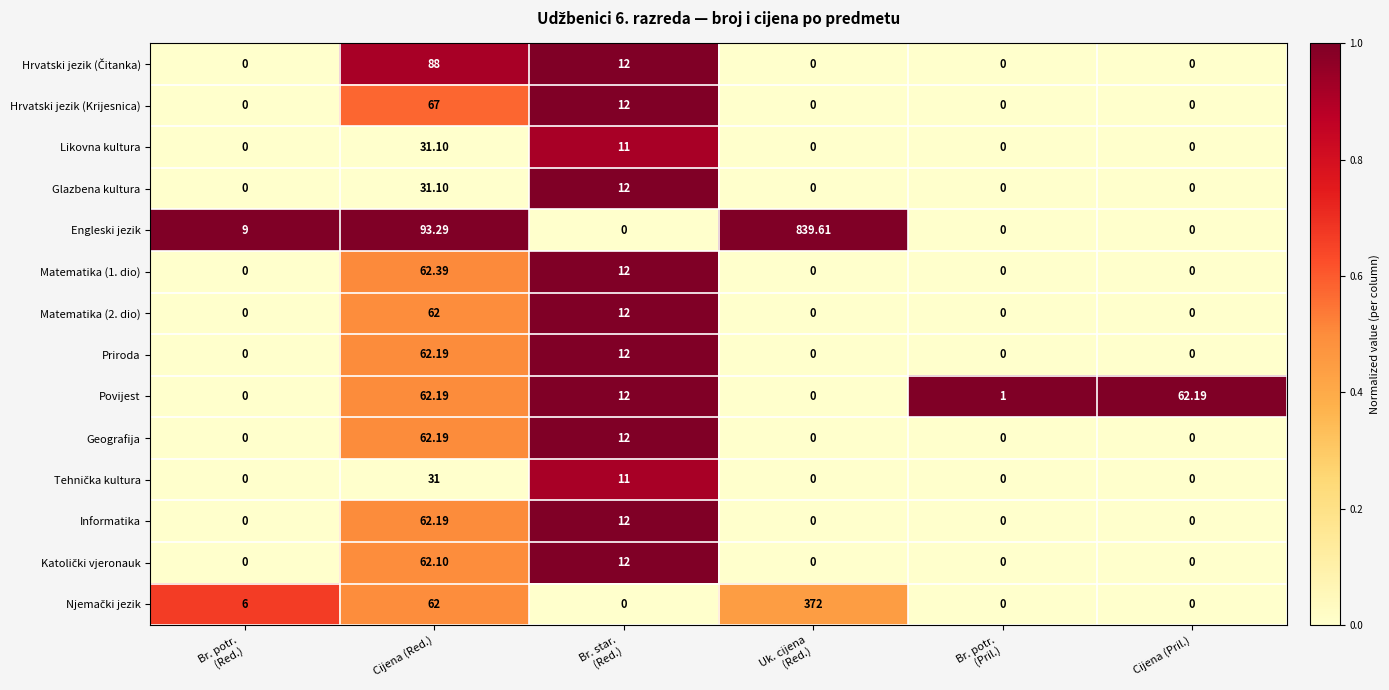

Which series has the widest spread of values?

Engleski jezik